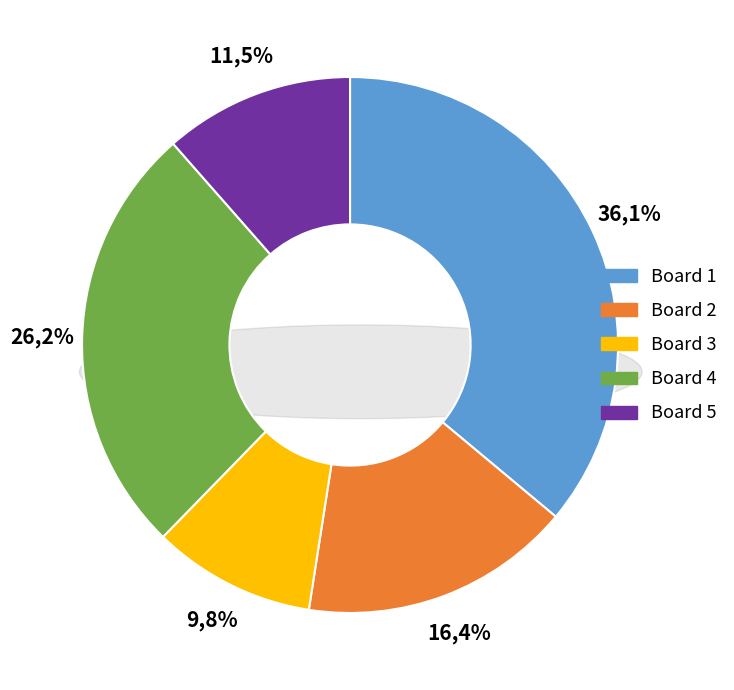

To the nearest percent, what is the combined percentage of Board 3 and Board 4?

36%